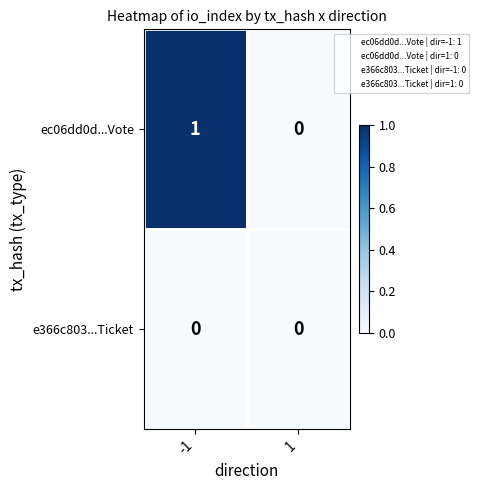

Which series has the largest range (max minus min)?

ec06dd0d...Vote